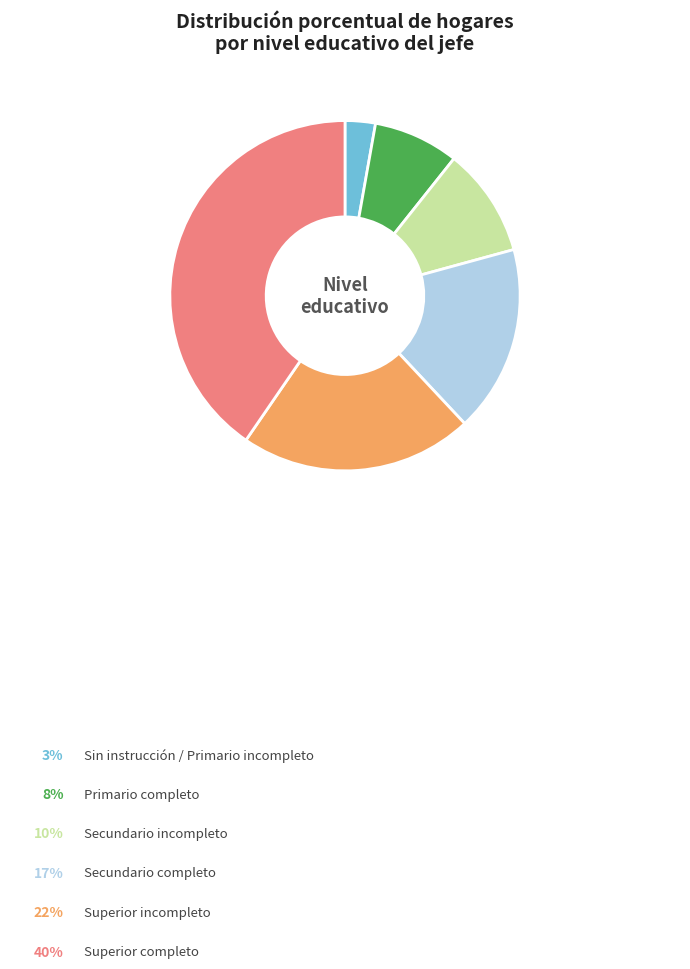

Is there any slice that represents more than half of the pie?

No